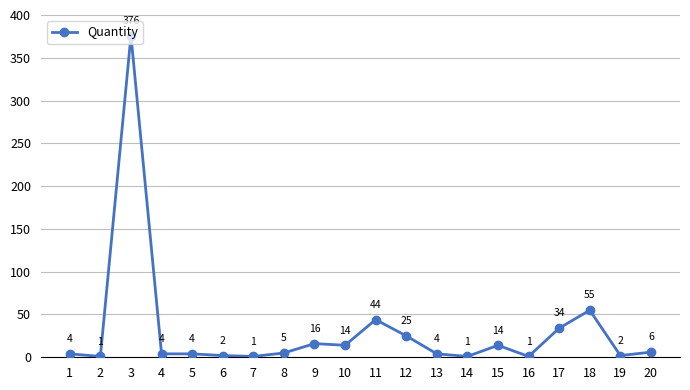

How many values are below 5?

10